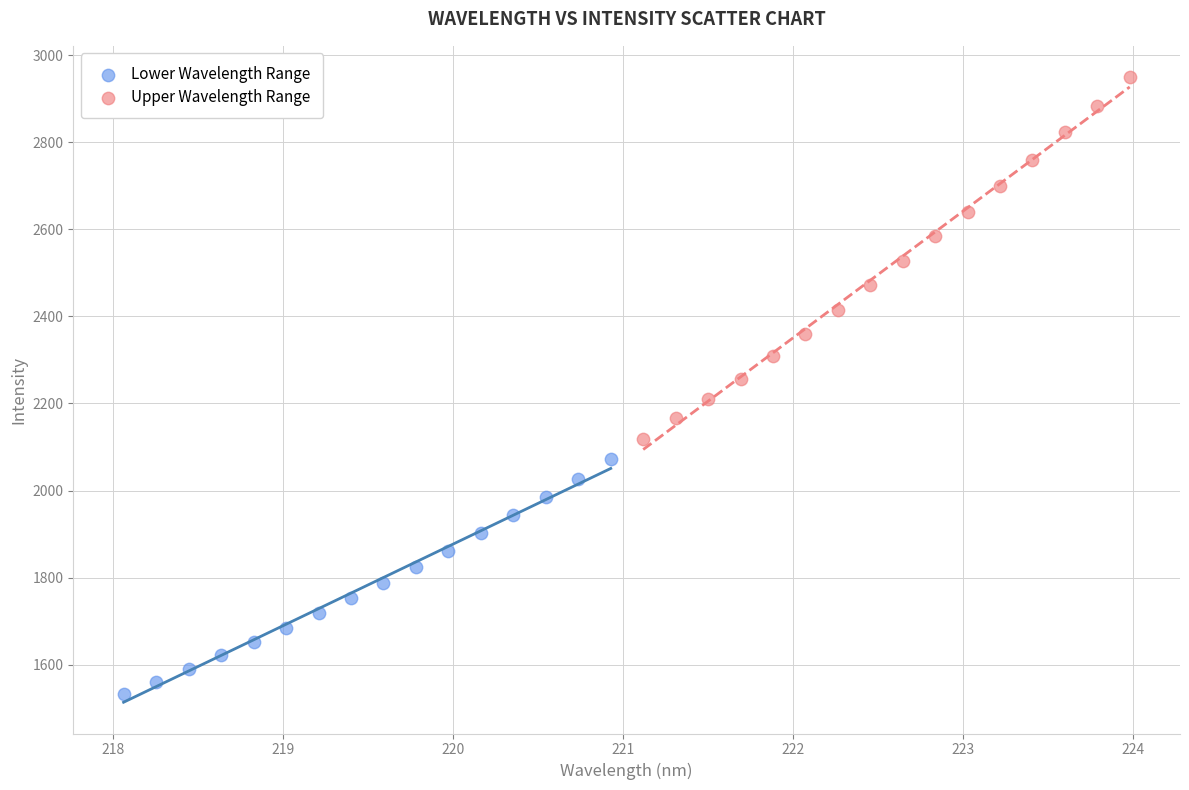

Which series reaches the maximum Y coordinate?

Upper Wavelength Range